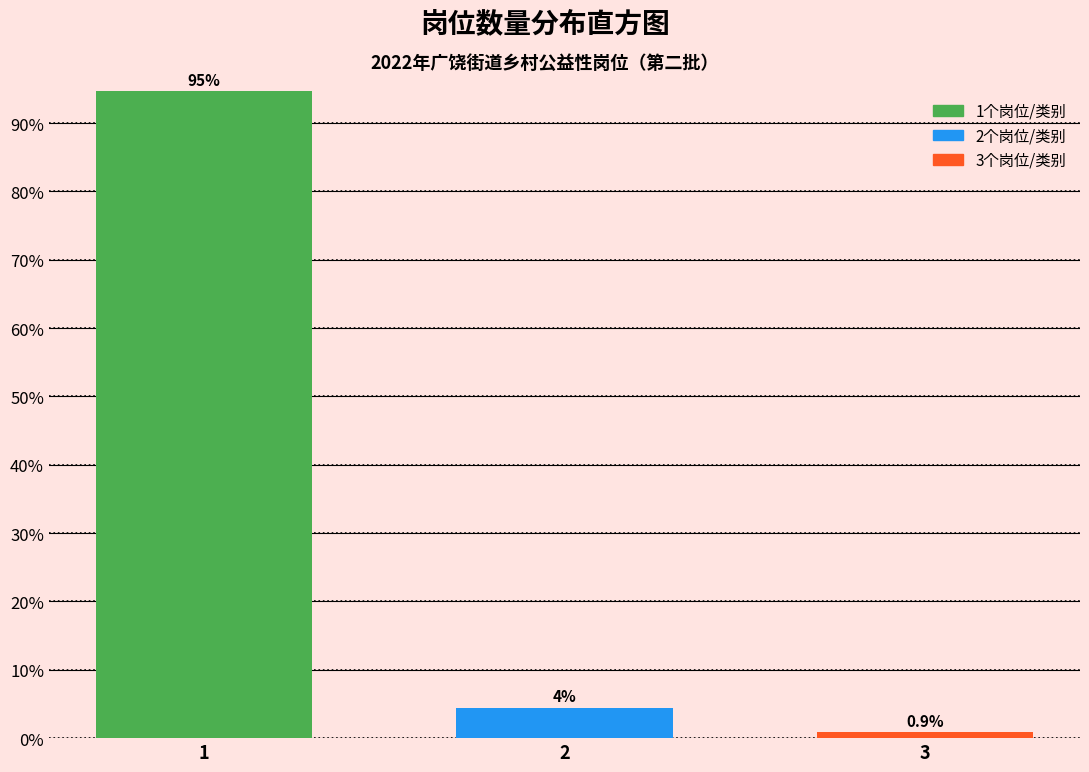

True or false: the data shows 94.6 at 1.

True